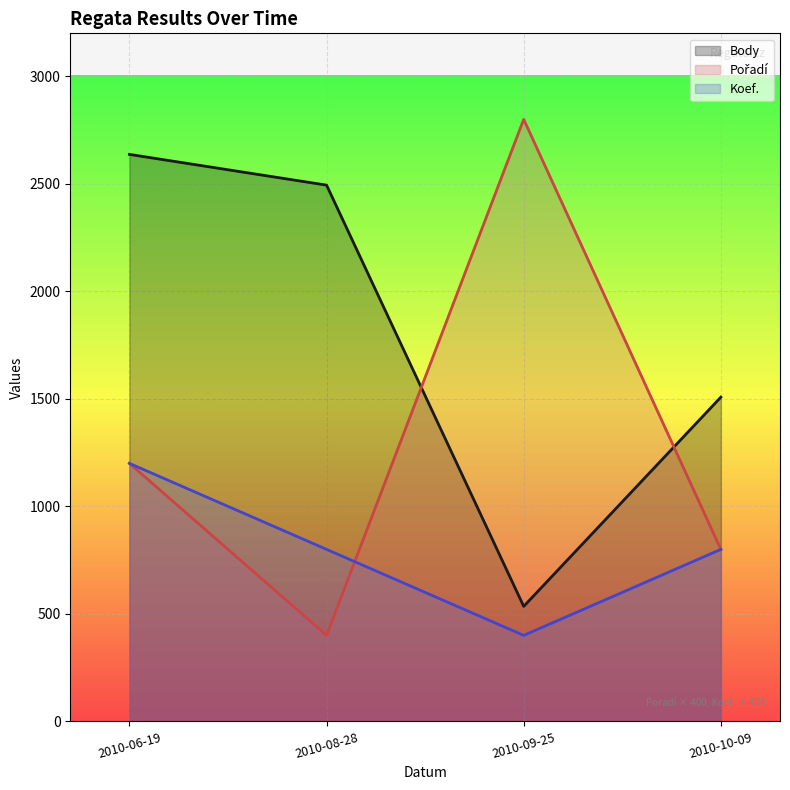

Which series has the largest range (max minus min)?

Pořadí